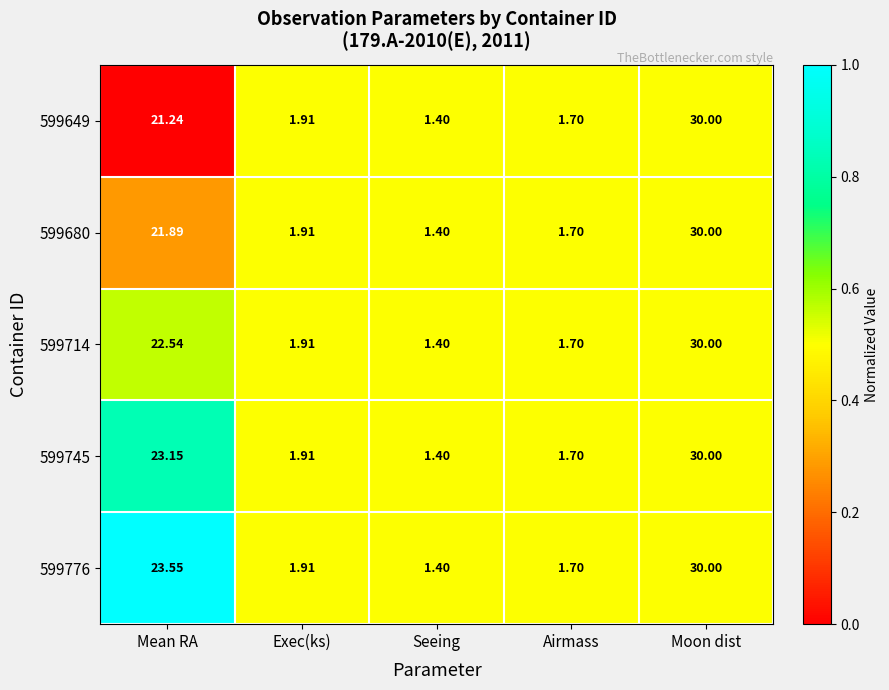

At which category is the sum across all series the highest?

Moon dist